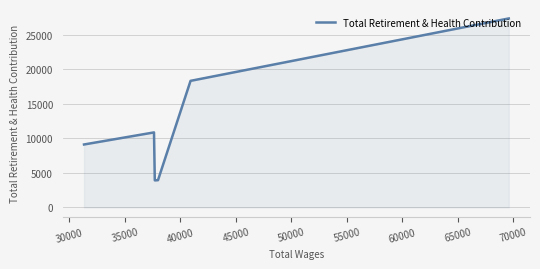

What is the minimum value shown in the chart?

3922